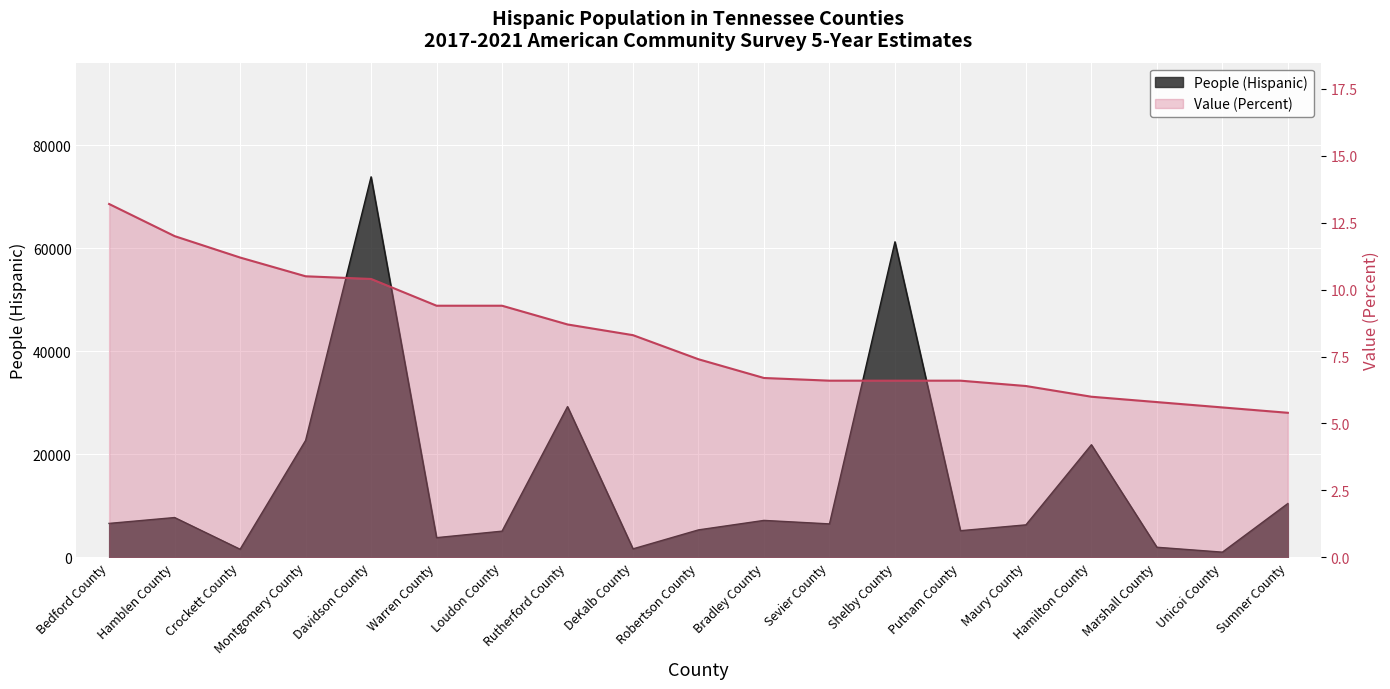

What is the difference between the Value (Percent) values at Shelby County and Bradley County?

0.1